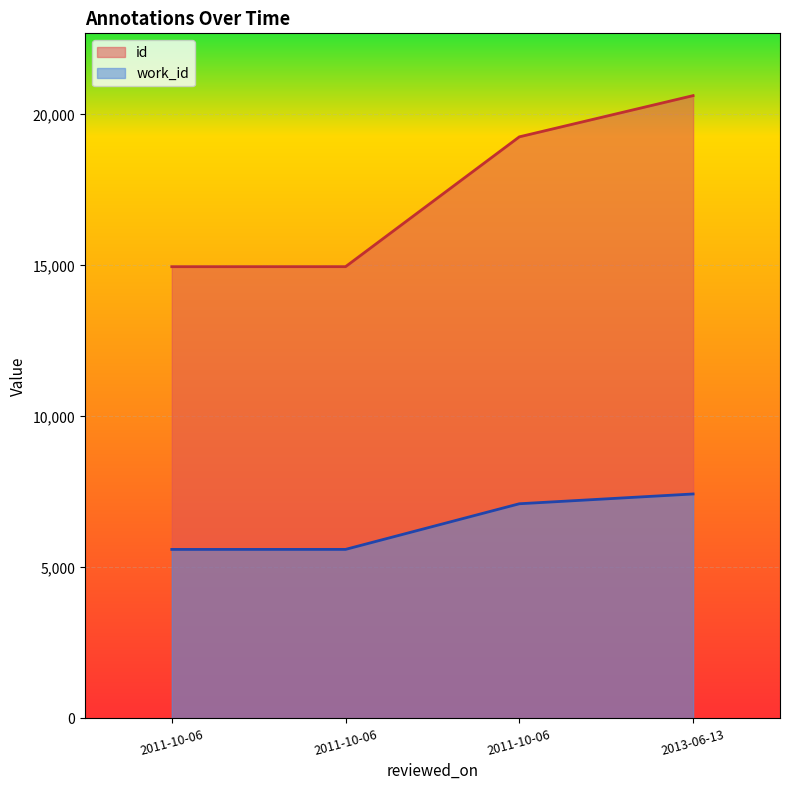

Reading left to right, what are all the values shown in this chart?

id: 2011-10-06=14958	2011-10-06=14959	2011-10-06=19258	2013-06-13=20623
work_id: 2011-10-06=5596	2011-10-06=5597	2011-10-06=7108	2013-06-13=7432